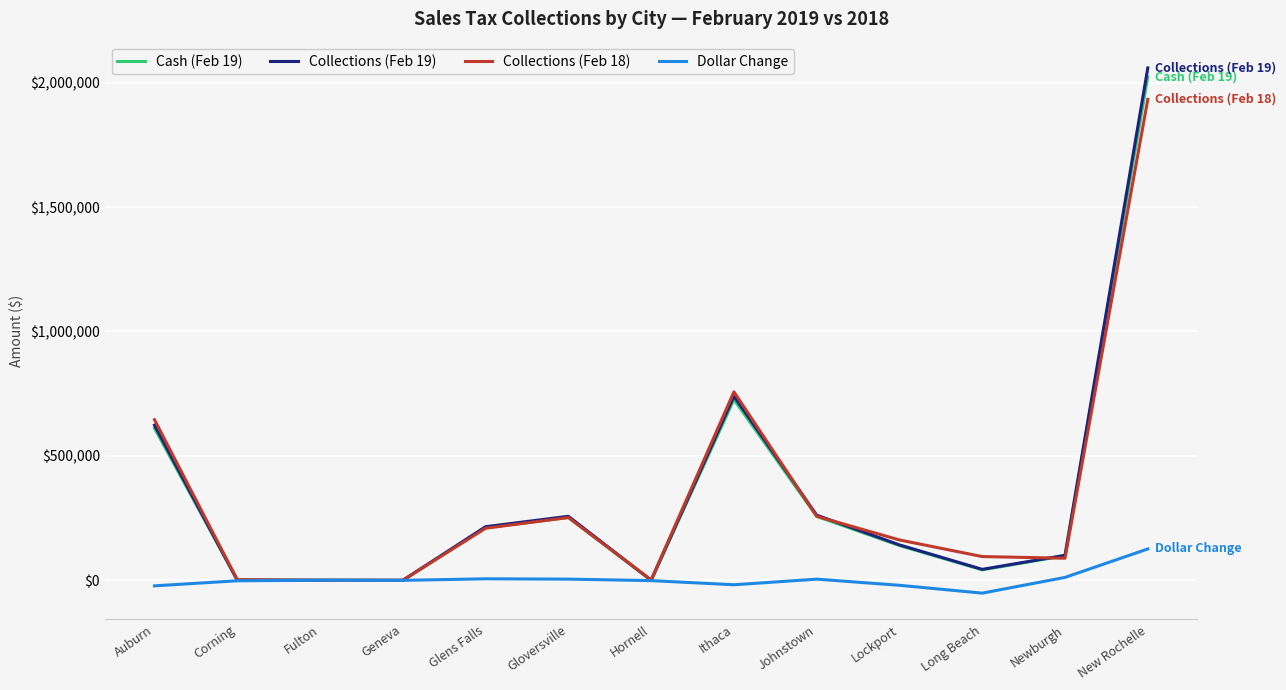

At which label is Collections (Feb 19) closest to 1029493?

Ithaca